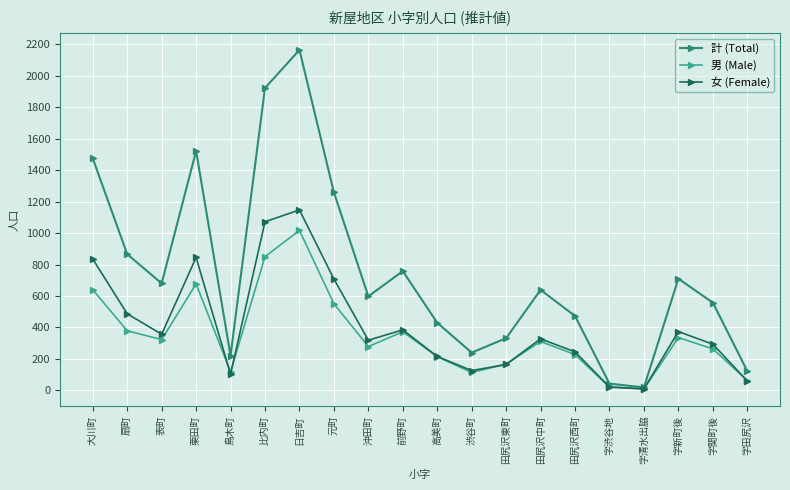

Does the chart have visible grid lines?

Yes